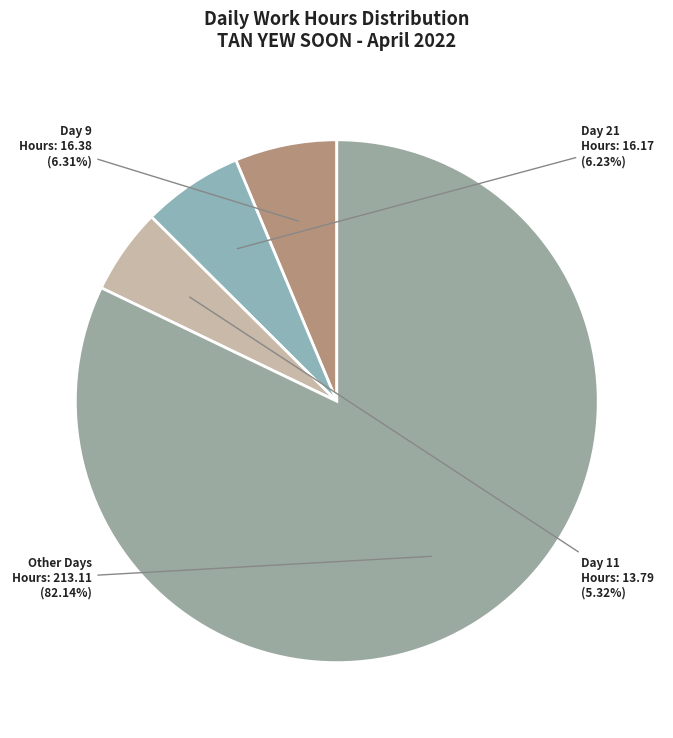

Is there any slice that represents more than half of the pie?

Yes